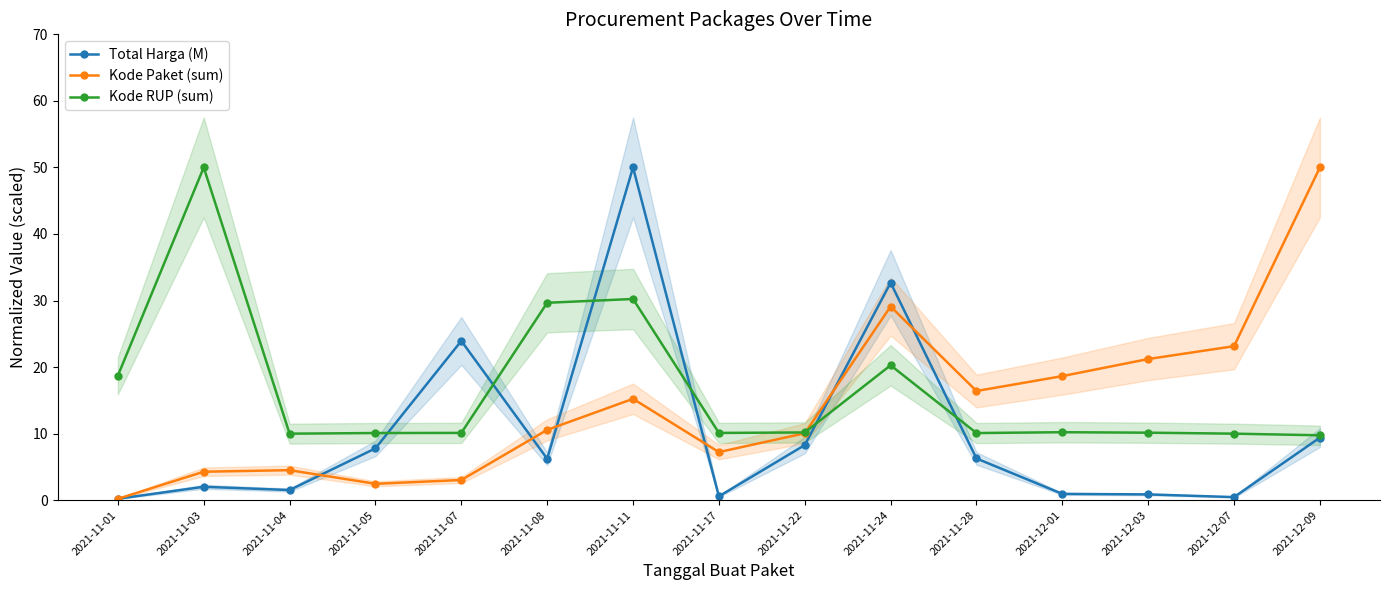

How many data points in Total Harga (M) are above 6?

8